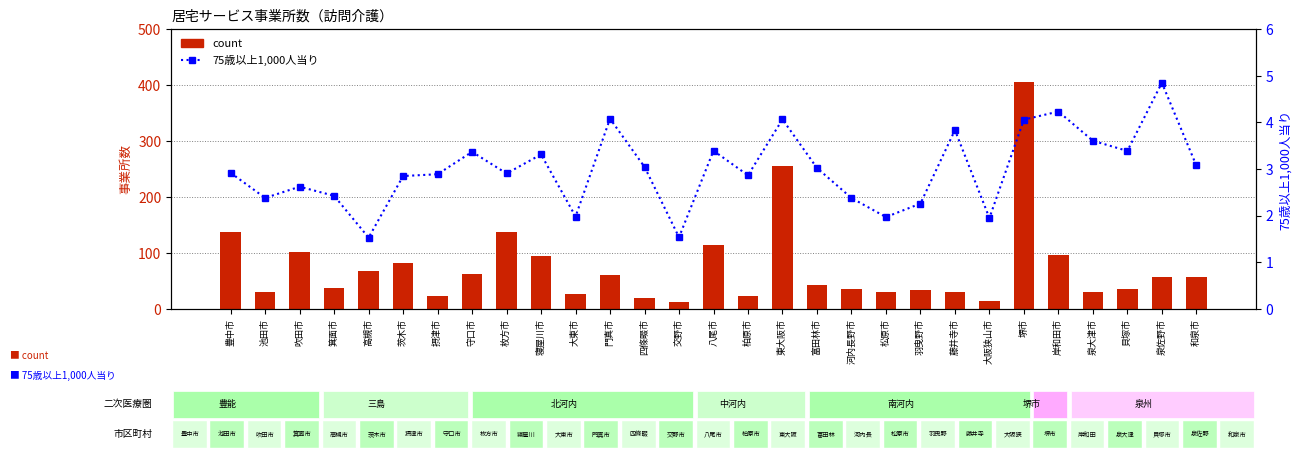

What is the total value across all series at 吹田市?

104.6